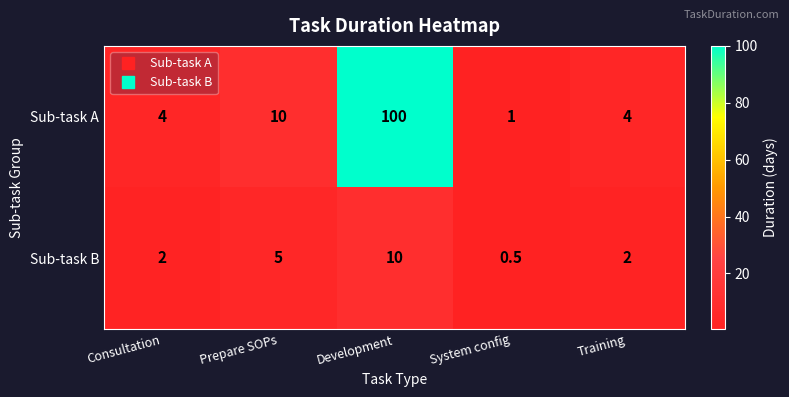

What is the sum of all Sub-task B values?

19.5